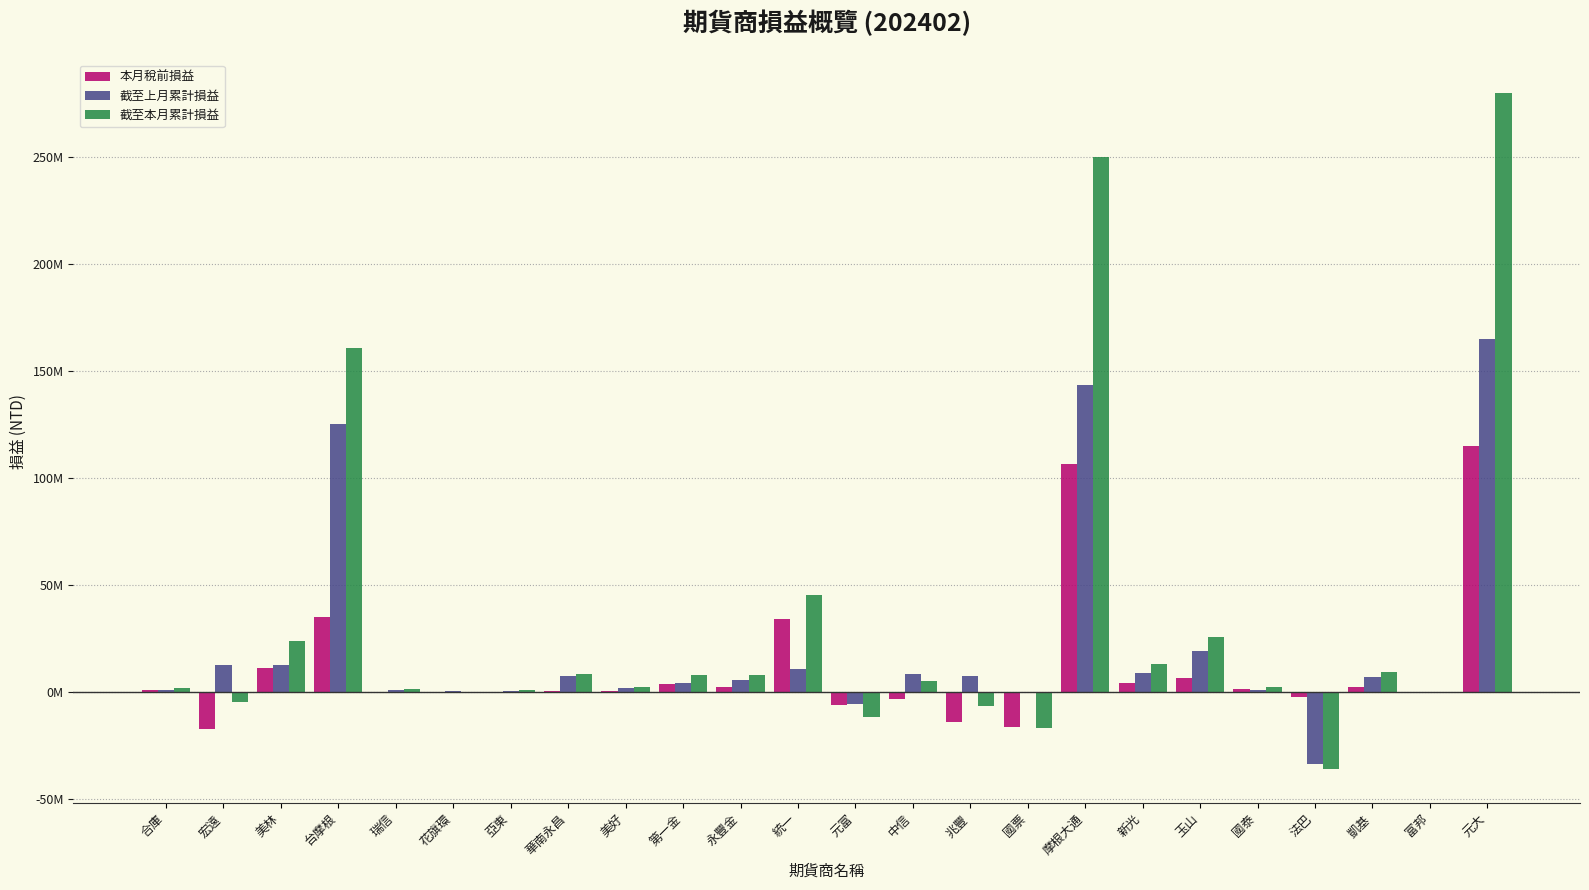

What are all the series names shown in the legend?

本月稅前損益, 截至上月累計損益, 截至本月累計損益